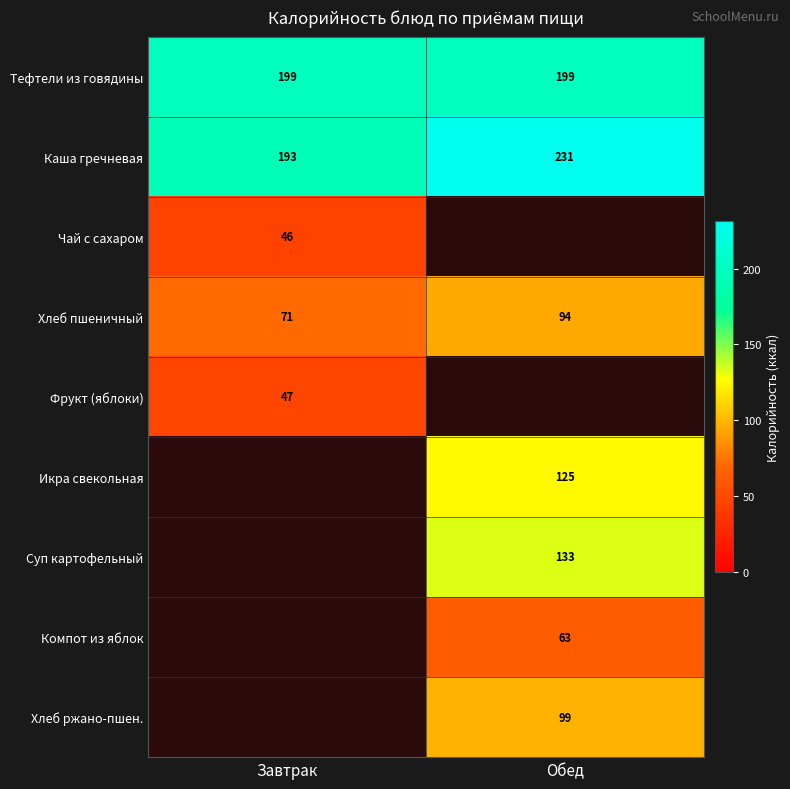

The value of Суп картофельный at Обед is 174. True or false?

False